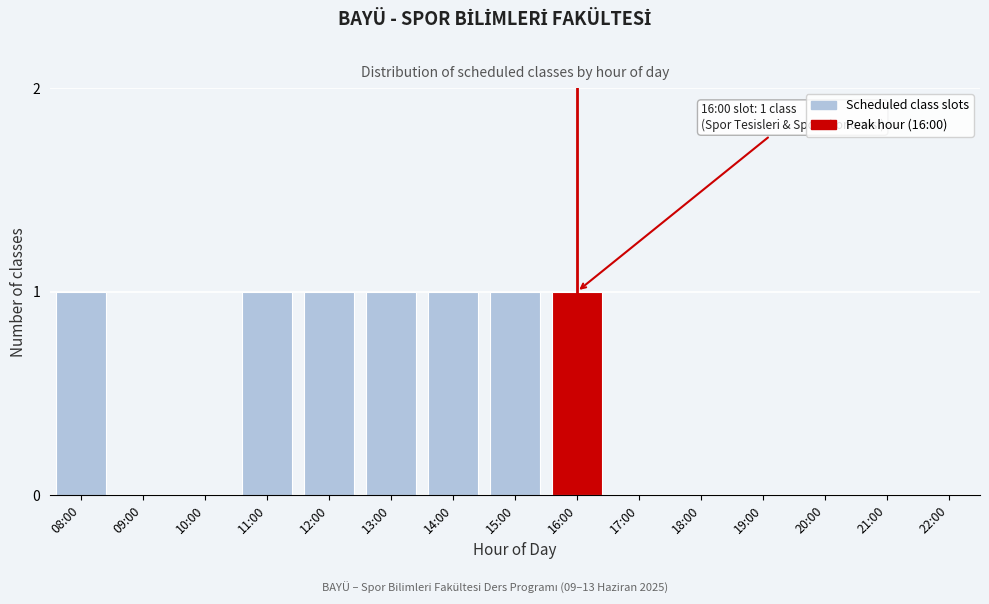

Reading left to right, extract all data points from this chart.

08:00=1	09:00=0	10:00=0	11:00=1	12:00=1	13:00=1	14:00=1	15:00=1	16:00=1	17:00=0	18:00=0	19:00=0	20:00=0	21:00=0	22:00=0